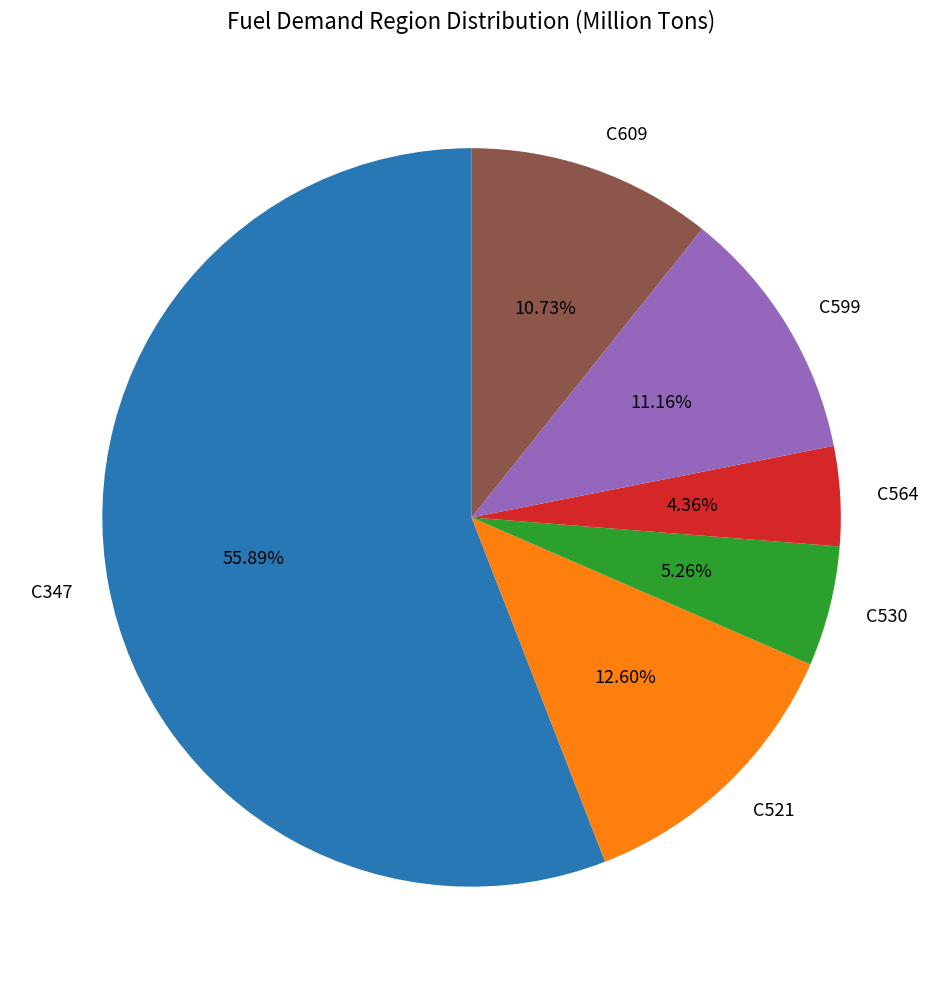

How many segments does this pie chart have?

6